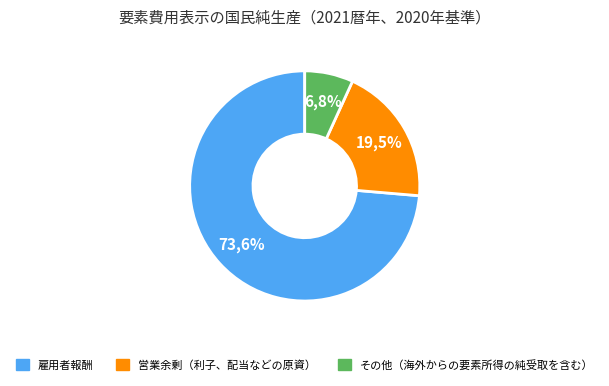

To the nearest percent, what percentage of the pie is 営業余剰（利子、配当などの原資）?

20%